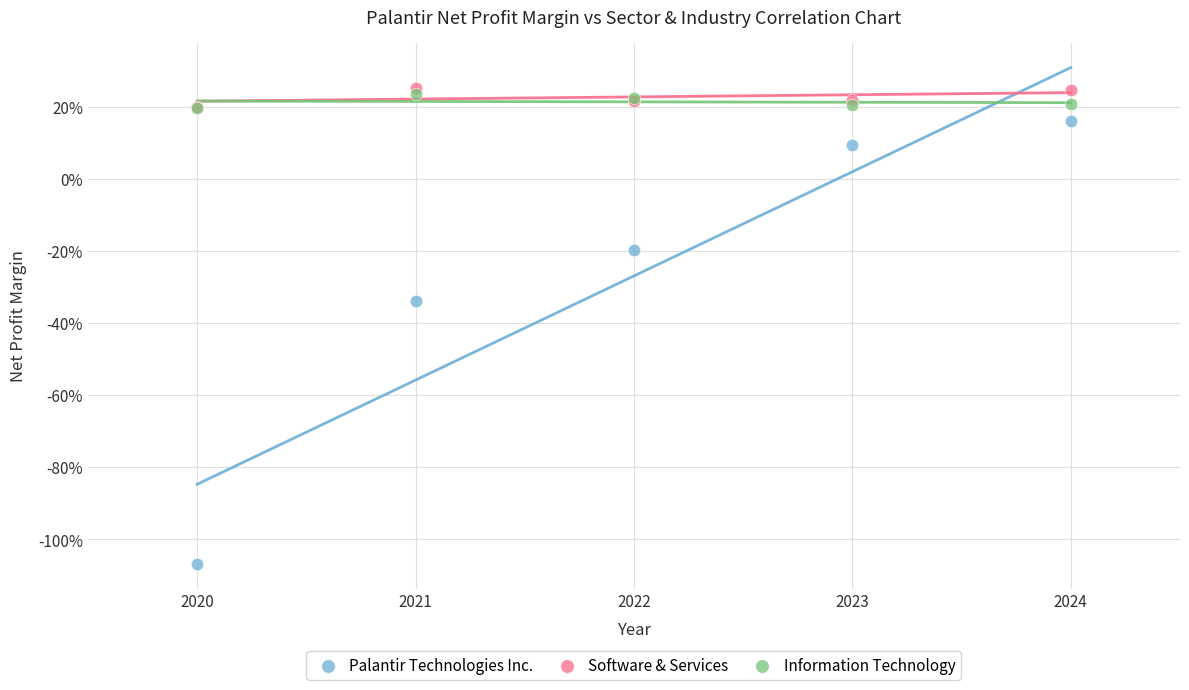

Which series has the largest Y range (max minus min)?

Palantir Technologies Inc.